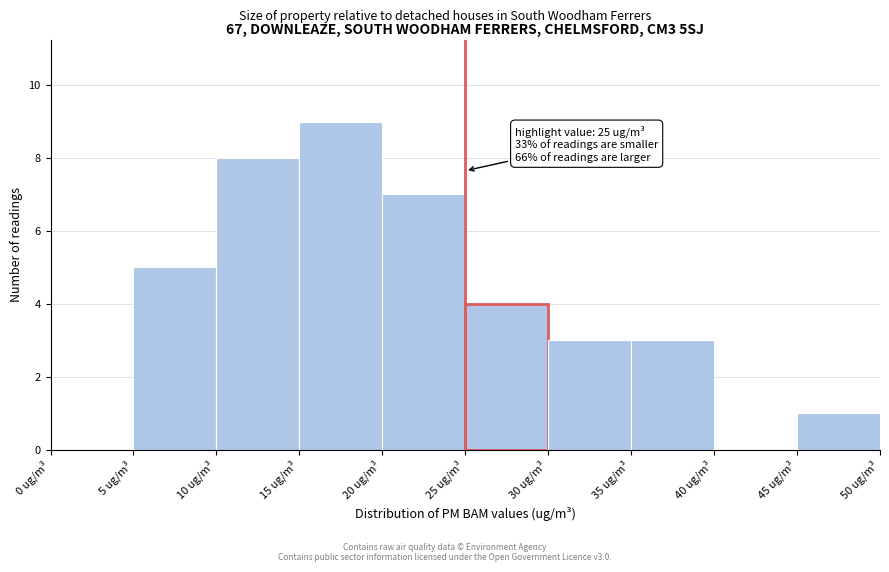

Which range on the x-axis has the tallest bar?

15 to 20